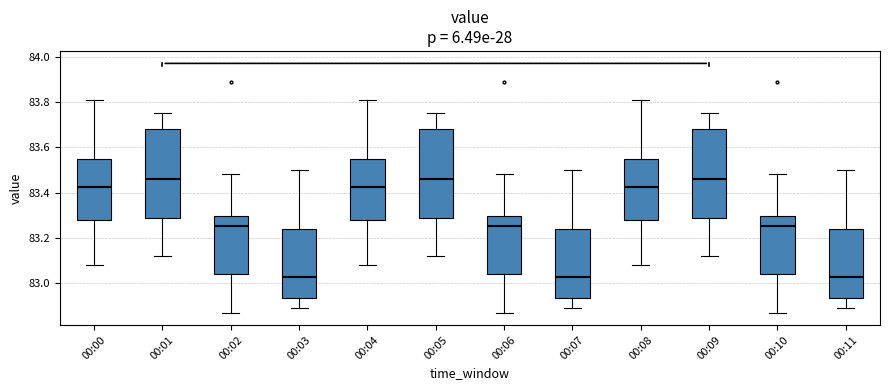

Reading left to right, transcribe this box plot: for each box, give where its median line is, the range the box spans, and where its two whiskers end, as read against the y-axis. The values are not printed on the chart, so give them approximately, as read against the axis.

00:00: median 83.42, box 83.28 to 83.56, whiskers 83.08 to 83.82
00:01: median 83.46, box 83.28 to 83.68, whiskers 83.12 to 83.76
00:02: median 83.26, box 83.04 to 83.30, whiskers 82.88 to 83.48
00:03: median 83.02, box 82.94 to 83.24, whiskers 82.90 to 83.50
00:04: median 83.42, box 83.28 to 83.56, whiskers 83.08 to 83.82
00:05: median 83.46, box 83.28 to 83.68, whiskers 83.12 to 83.76
00:06: median 83.26, box 83.04 to 83.30, whiskers 82.88 to 83.48
00:07: median 83.02, box 82.94 to 83.24, whiskers 82.90 to 83.50
00:08: median 83.42, box 83.28 to 83.56, whiskers 83.08 to 83.82
00:09: median 83.46, box 83.28 to 83.68, whiskers 83.12 to 83.76
00:10: median 83.26, box 83.04 to 83.30, whiskers 82.88 to 83.48
00:11: median 83.02, box 82.94 to 83.24, whiskers 82.90 to 83.50